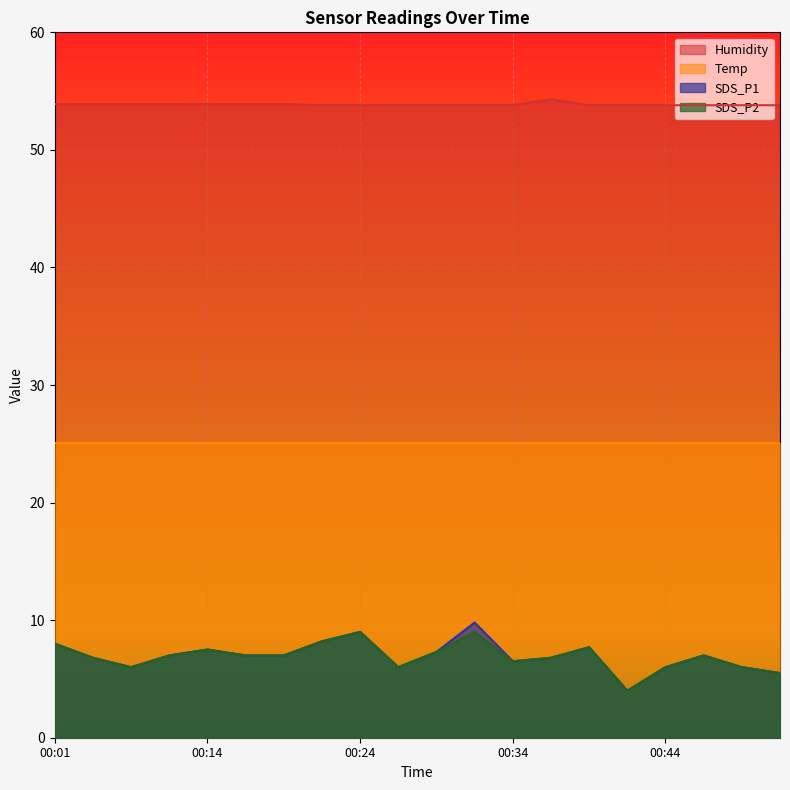

In SDS_P2, how many points are lower than both neighbors (excluding endpoints)?

4